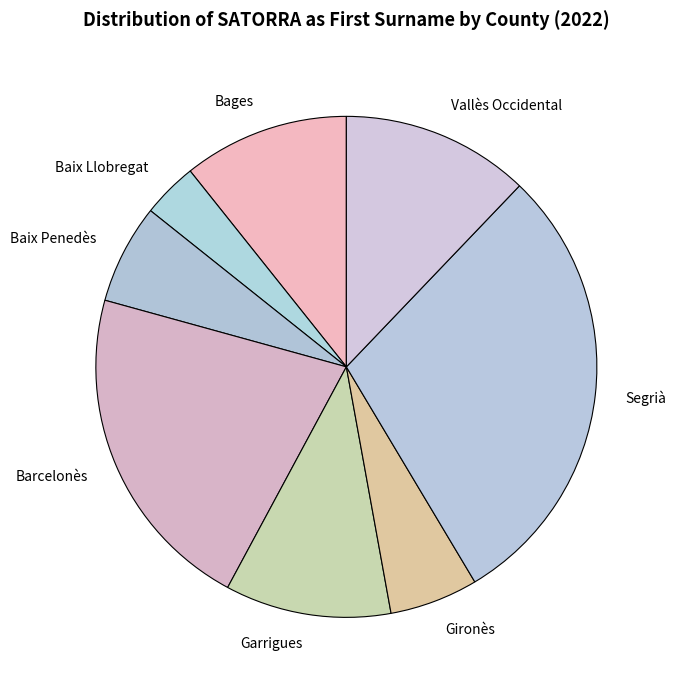

What is the smallest slice in the pie chart?

Baix Llobregat